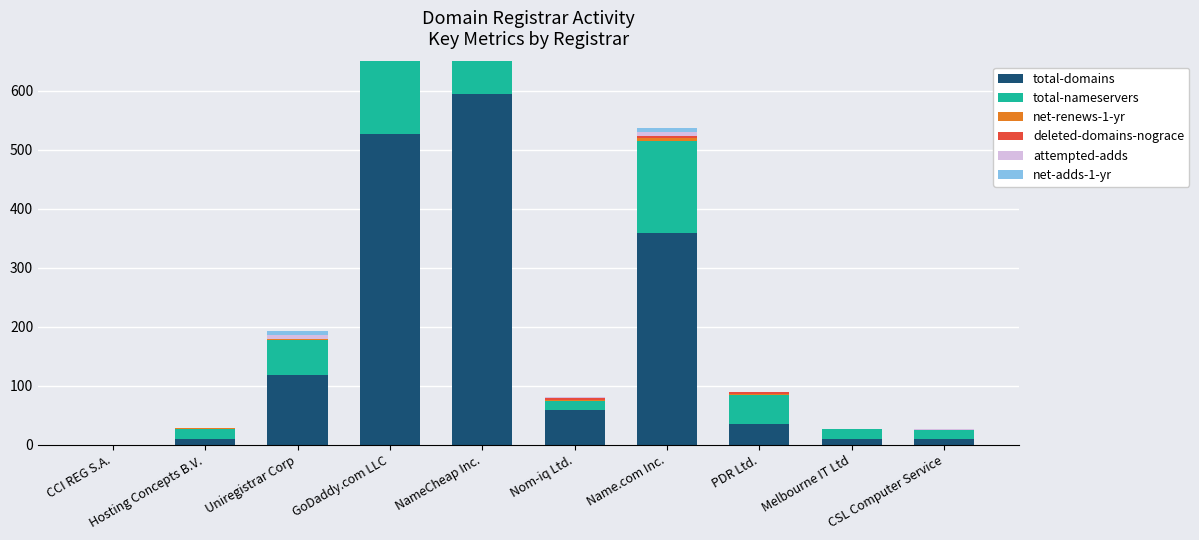

Between CCI REG S.A. and Hosting Concepts B.V., which series saw the biggest shift?

total-nameservers